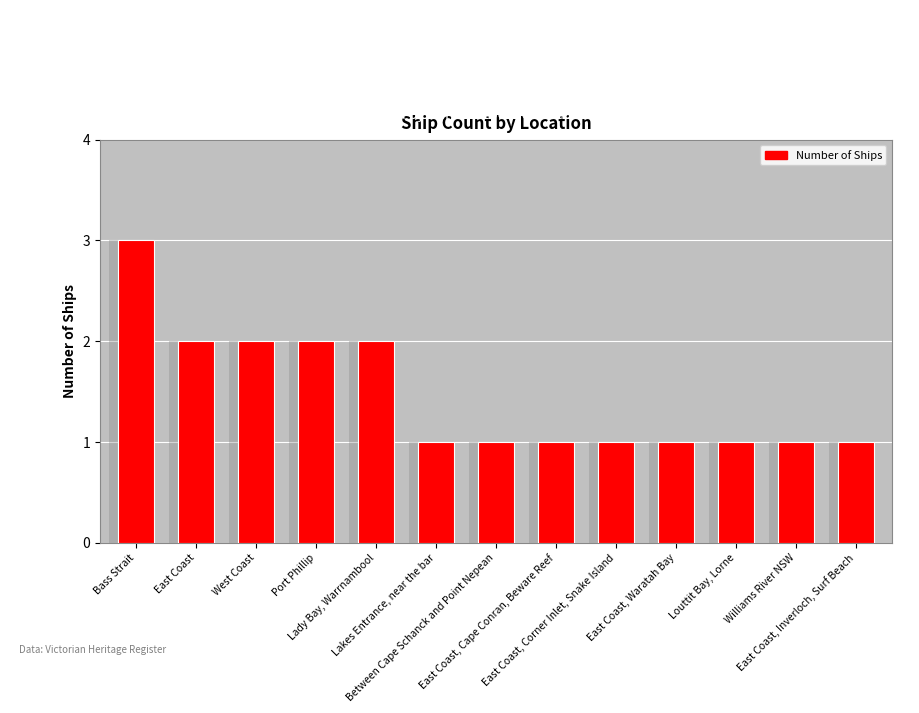

How many bars are there in total?

13